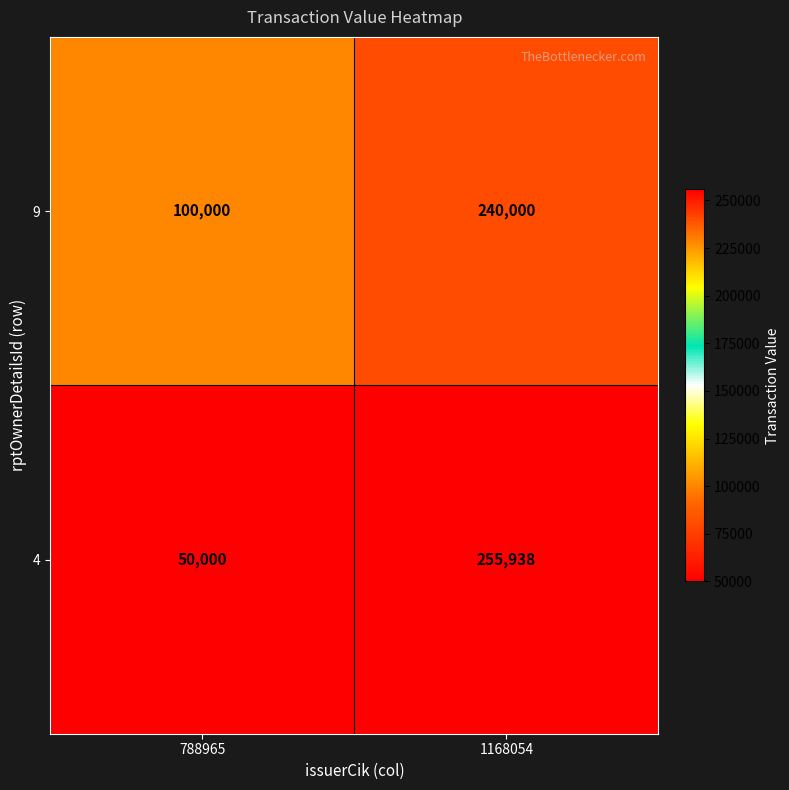

Reading left to right, transcribe all the data shown in this chart.

9: 788965=100000	1168054=240000
4: 788965=50000	1168054=255938